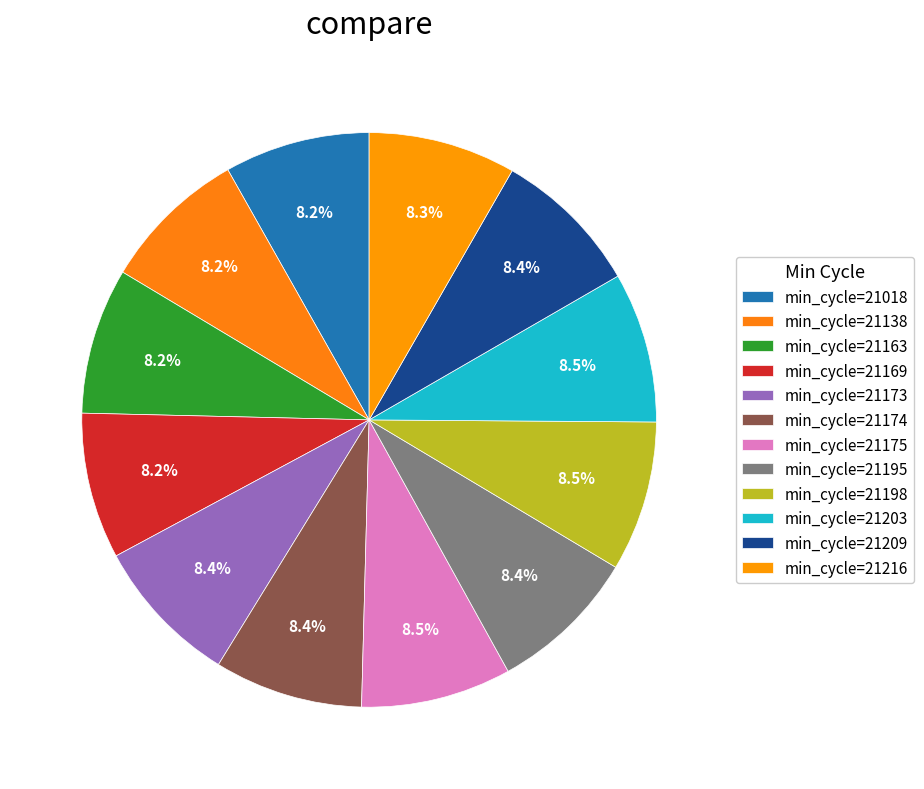

Is there any slice that represents more than half of the pie?

No